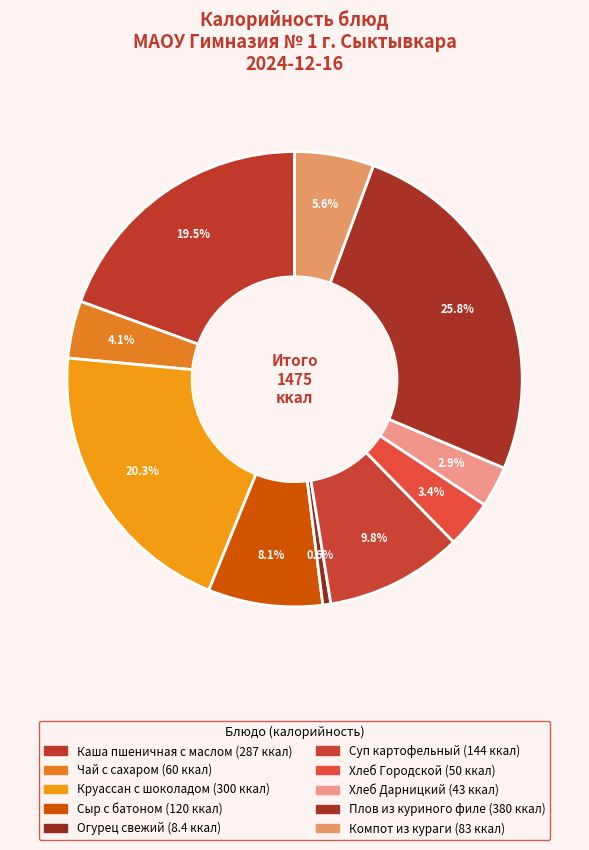

Count the number of slices in the pie.

10